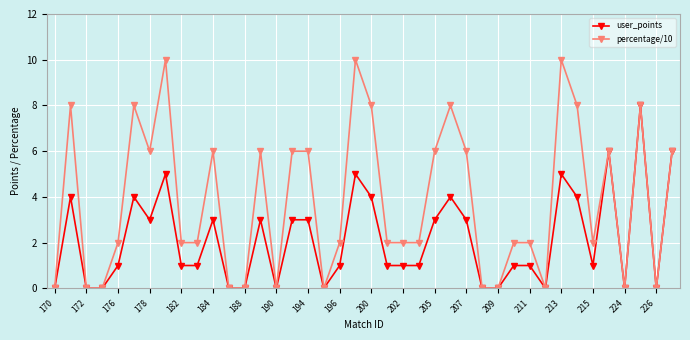

Does the chart display data point markers on the line(s)?

Yes